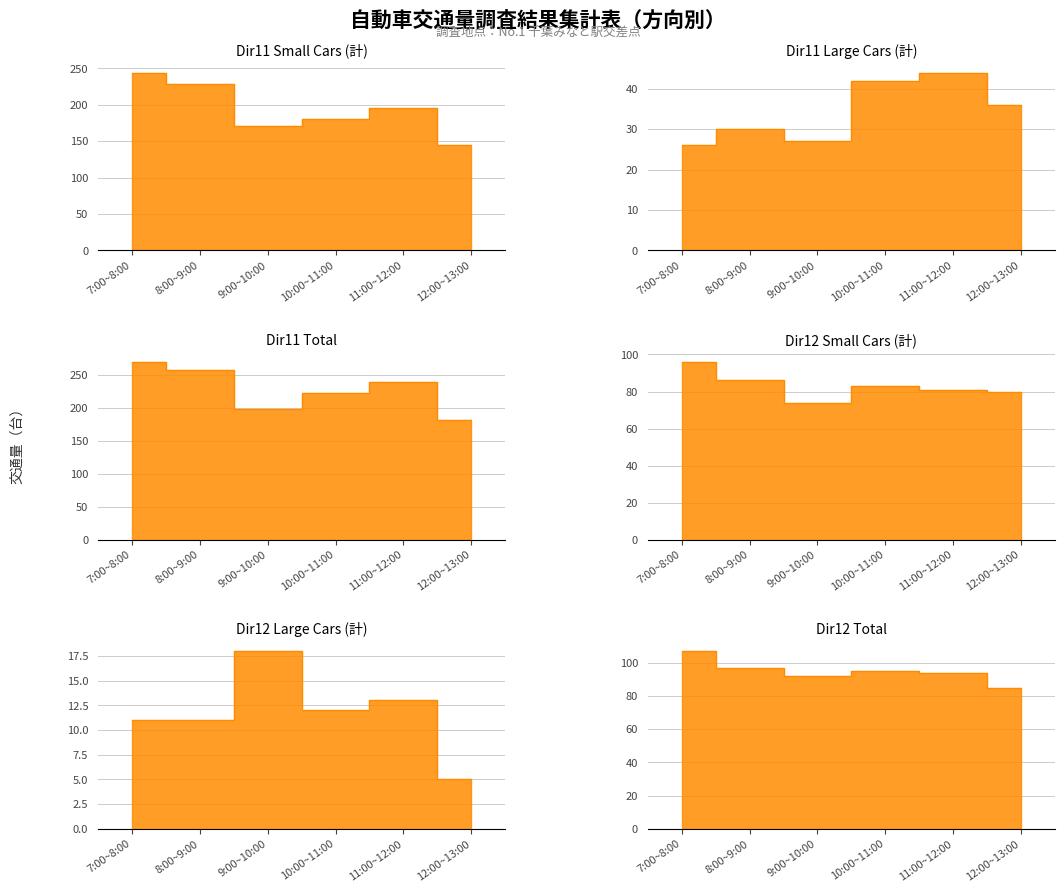

What is the sum of all Dir11 Small Cars (計) values?

1164